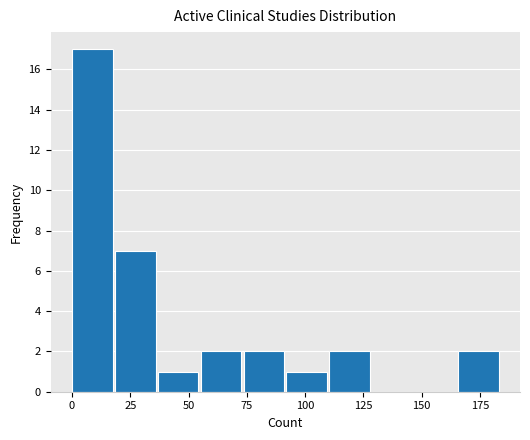

Read against the x-axis, roughly where is the centre of the tallest bar?

10